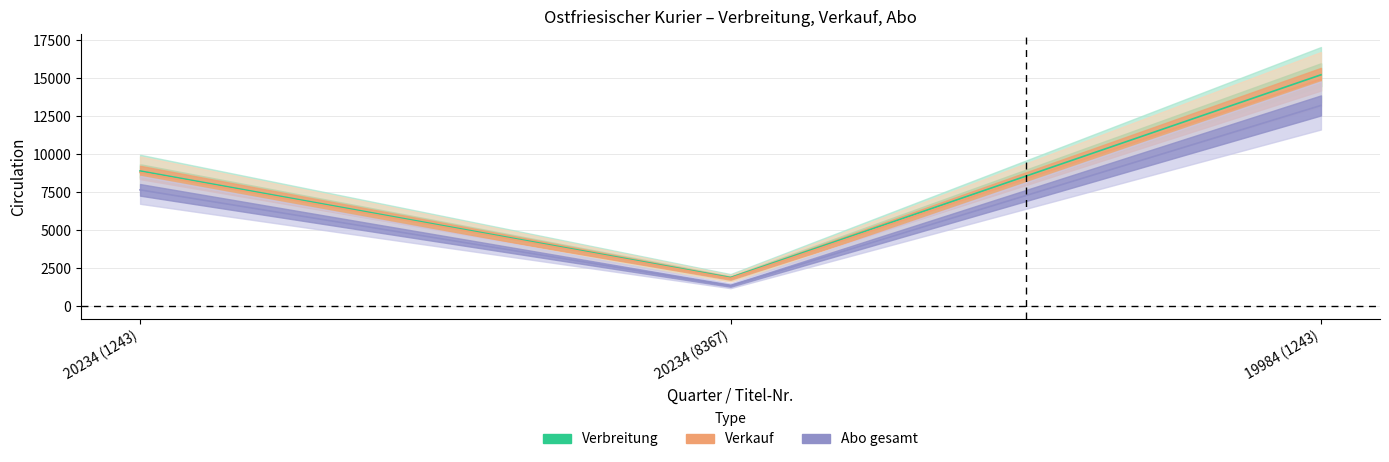

What is the difference between the highest and lowest values at 19984 (1243)?

2015